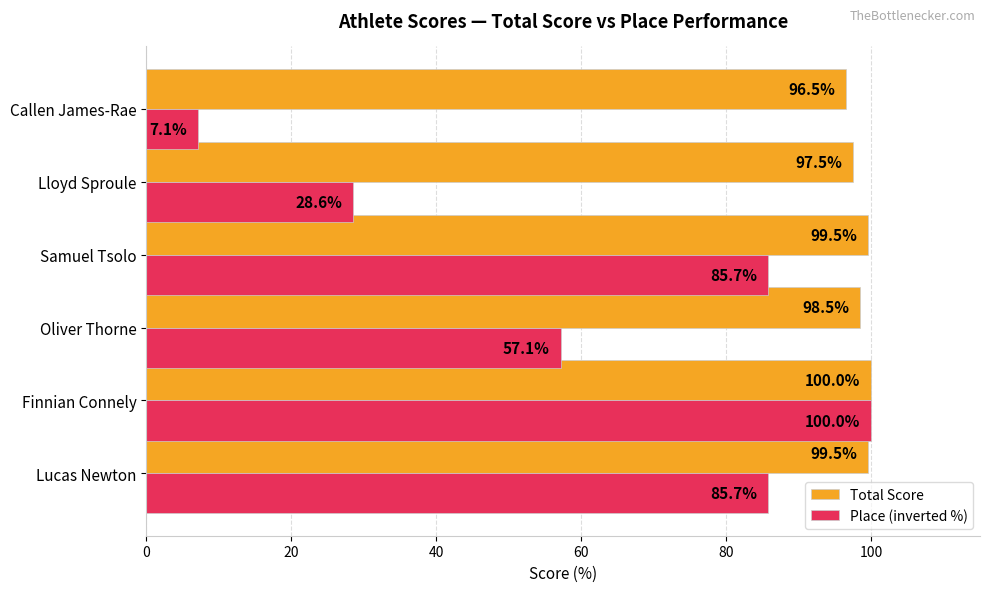

Rank the series by their average value, from highest to lowest.

Total Score, Place (inverted %)